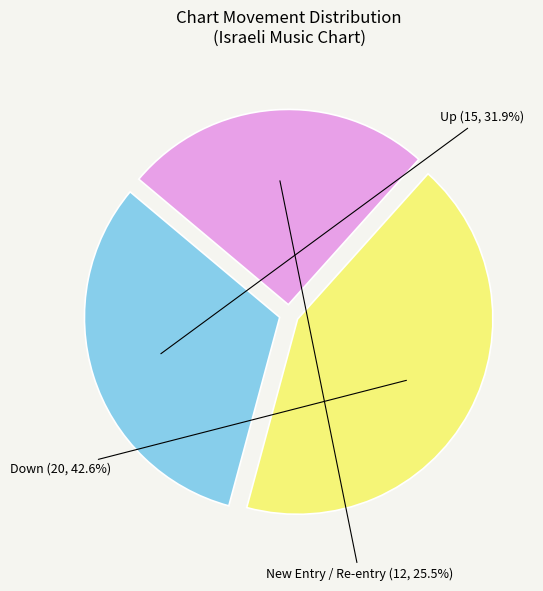

Is there a majority slice in this chart?

No